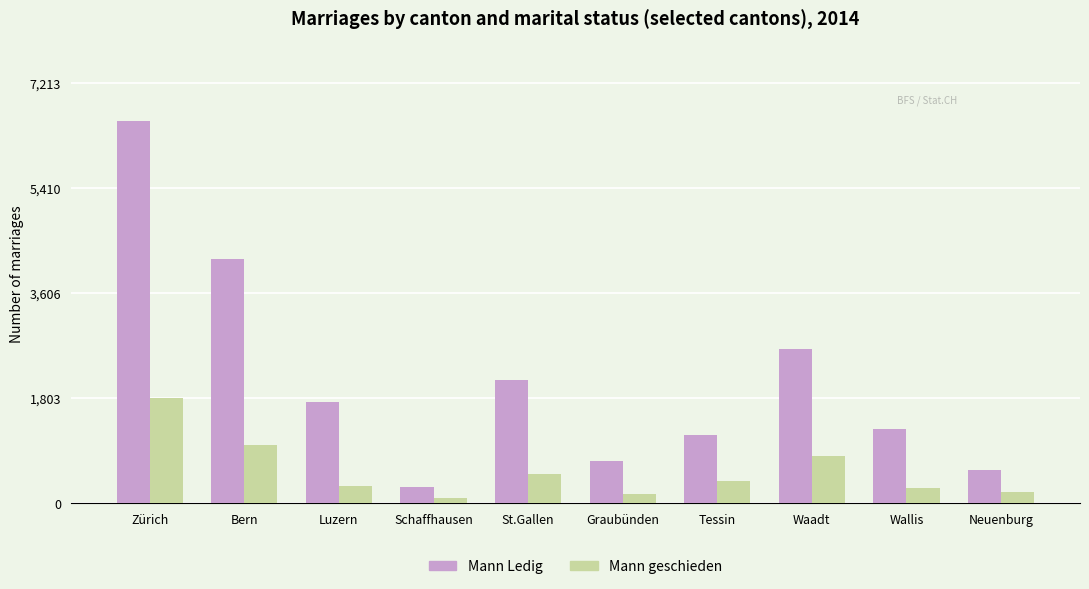

What is the total value across all series at Neuenburg?

759